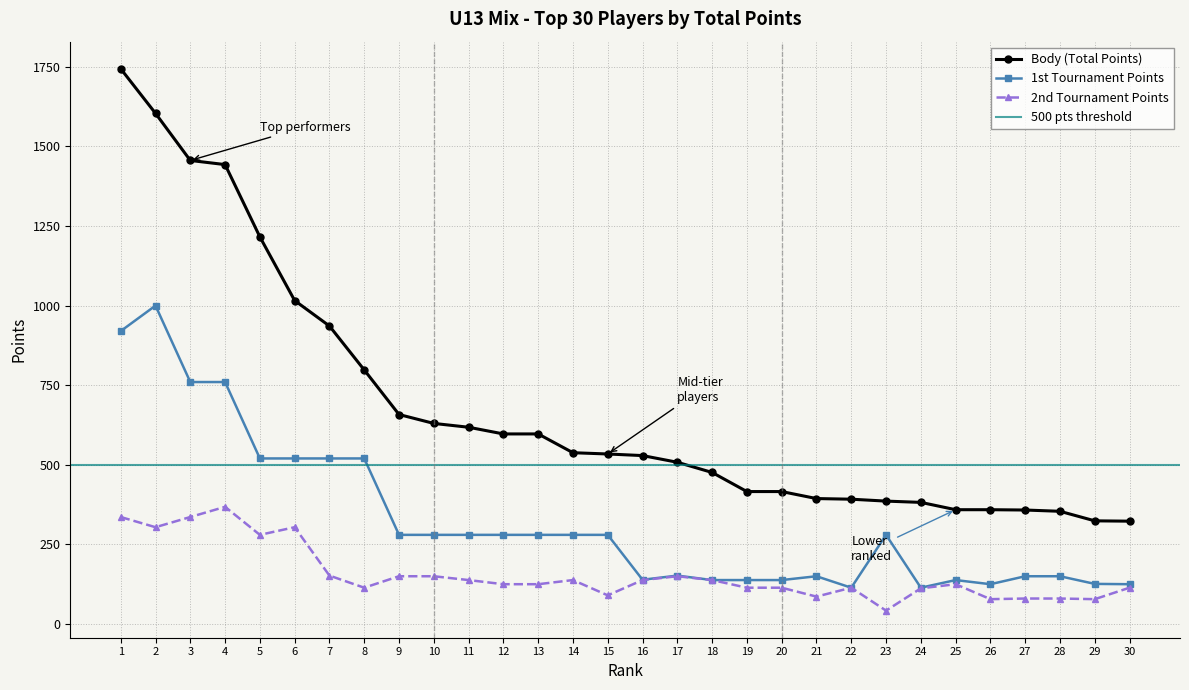

The value of Body (Total Points) at 13 is 597. True or false?

True